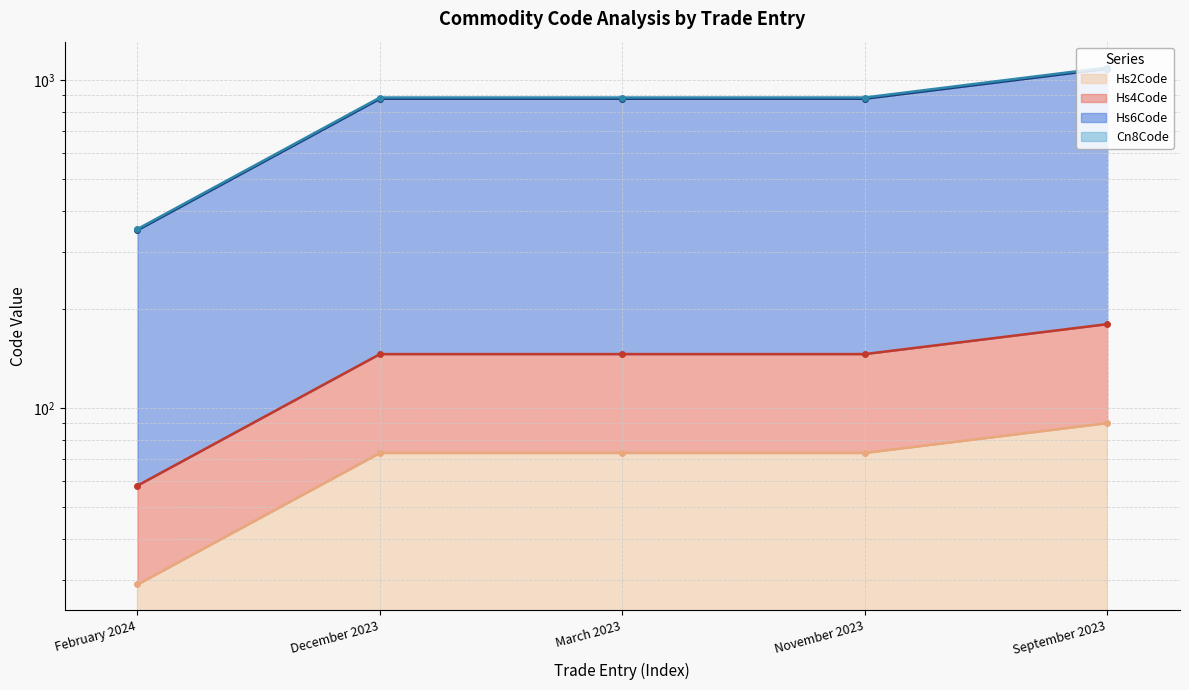

Is the value of Cn8Code at December 2023 greater than the value of Hs2Code at December 2023?

Yes